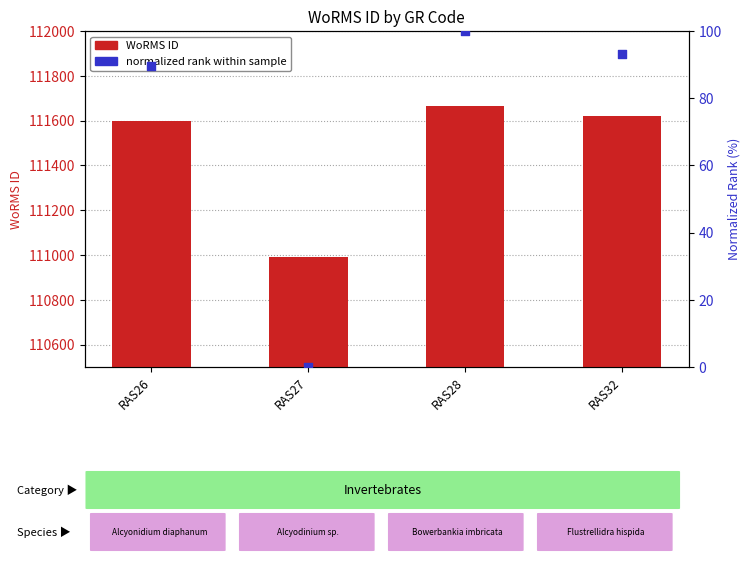

At which category is the sum across all series the highest?

RAS28